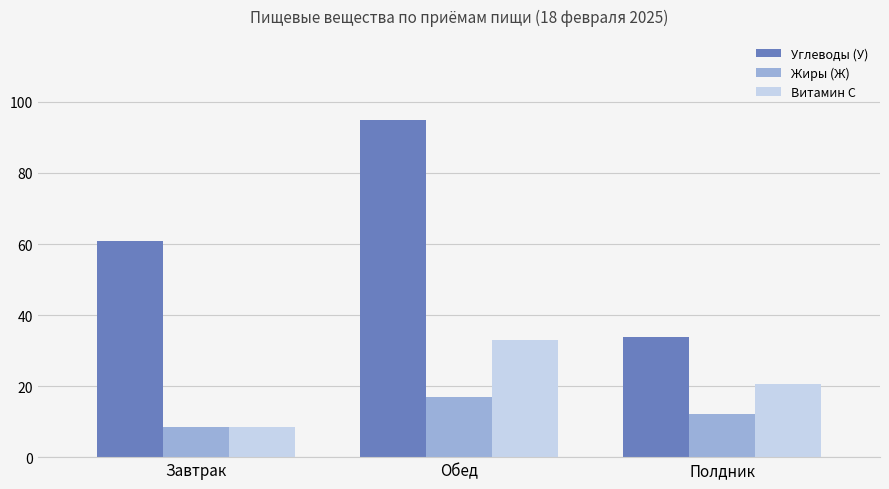

What is the value of the Жиры (Ж) bar at the 2nd from the left?

16.9